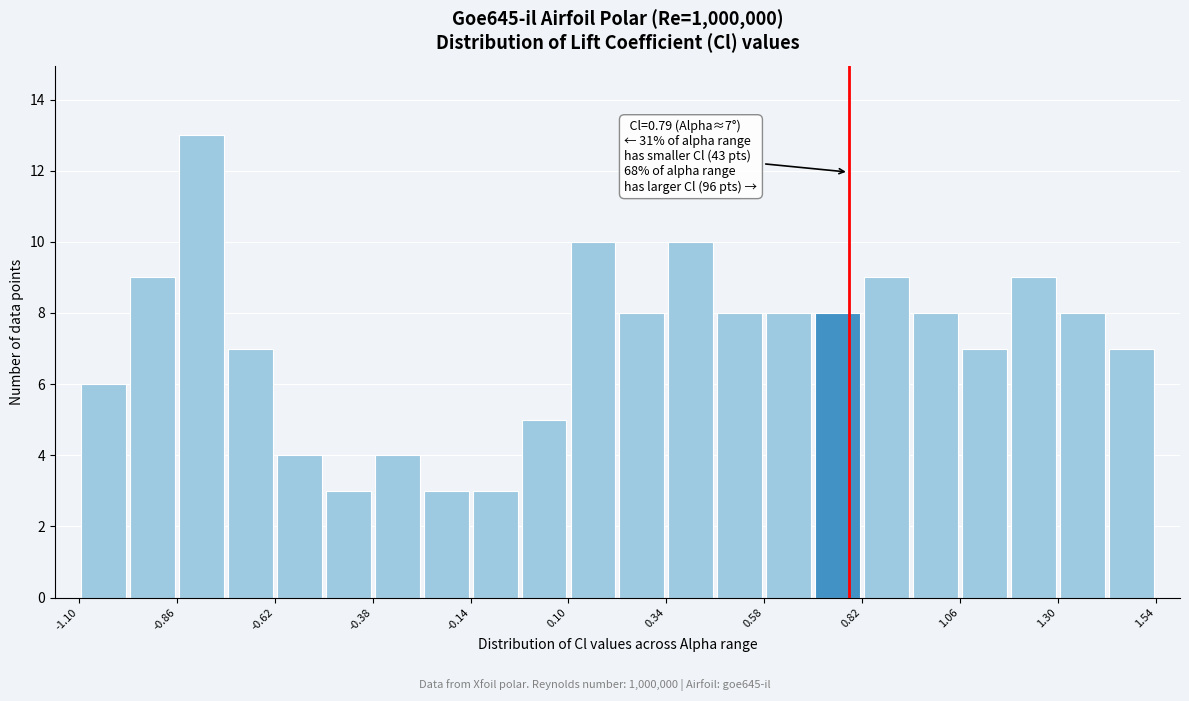

Read against the x-axis, roughly where is the centre of the tallest bar?

-0.80